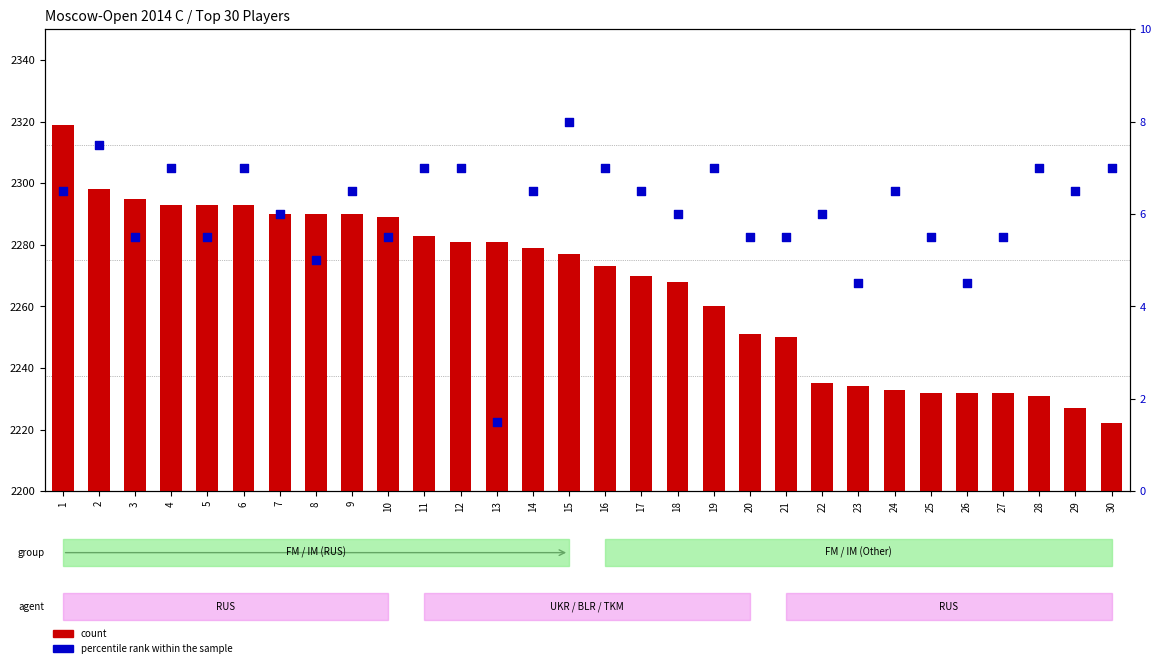

At how many categories does at least one series exceed 911?

30